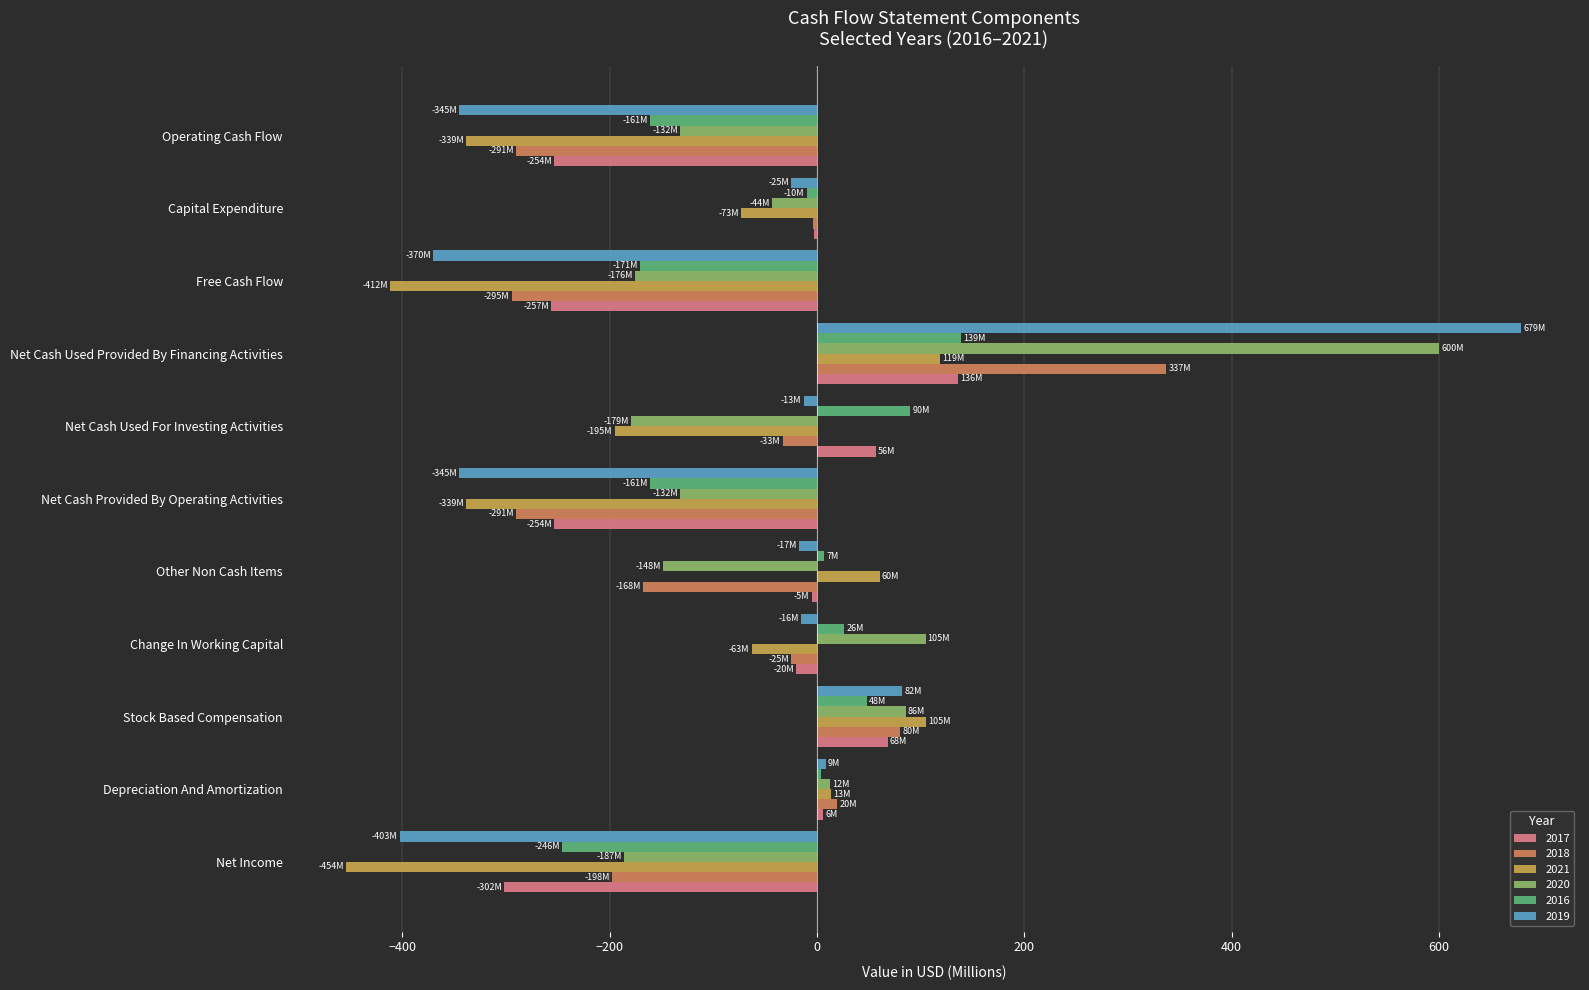

Which series has the largest total across all categories?

2020